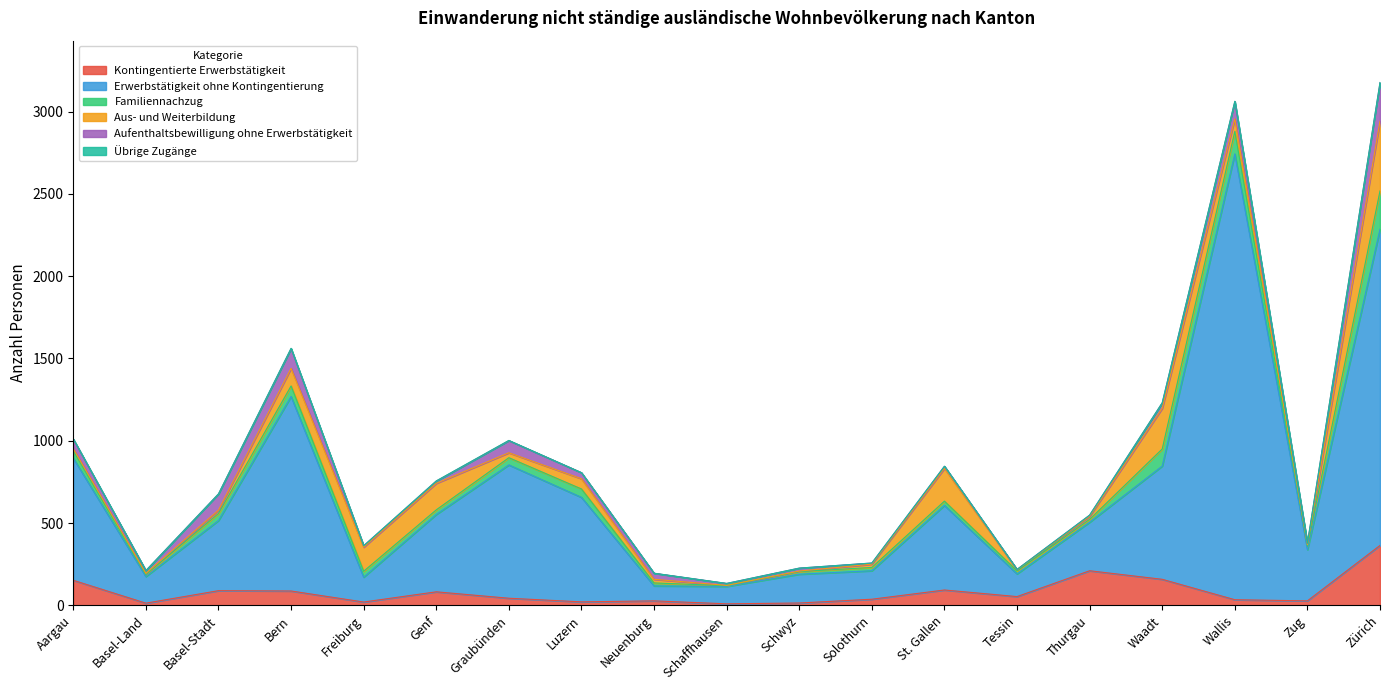

Reading left to right, transcribe all the data shown in this chart.

Kontingentierte Erwerbstätigkeit: Aargau=152	Basel-Land=13	Basel-Stadt=89	Bern=87	Freiburg=20	Genf=82	Graubünden=43	Luzern=21	Neuenburg=27	Schaffhausen=9	Schwyz=14	Solothurn=37	St. Gallen=93	Tessin=53	Thurgau=210	Waadt=158	Wallis=34	Zug=27	Zürich=364
Erwerbstätigkeit ohne Kontingentierung: Aargau=742	Basel-Land=162	Basel-Stadt=426	Bern=1182	Freiburg=151	Genf=470	Graubünden=810	Luzern=635	Neuenburg=91	Schaffhausen=106	Schwyz=175	Solothurn=173	St. Gallen=514	Tessin=138	Thurgau=295	Waadt=688	Wallis=2709	Zug=311	Zürich=1921
Familiennachzug: Aargau=45	Basel-Land=12	Basel-Stadt=43	Bern=64	Freiburg=36	Genf=28	Graubünden=44	Luzern=51	Neuenburg=18	Schaffhausen=4	Schwyz=16	Solothurn=20	St. Gallen=26	Tessin=18	Thurgau=17	Waadt=104	Wallis=137	Zug=21	Zürich=233
Aus- und Weiterbildung: Aargau=13	Basel-Land=7	Basel-Stadt=20	Bern=107	Freiburg=146	Genf=161	Graubünden=30	Luzern=62	Neuenburg=22	Schaffhausen=2	Schwyz=3	Solothurn=20	St. Gallen=199	Tessin=7	Thurgau=18	Waadt=247	Wallis=76	Zug=9	Zürich=424
Aufenthaltsbewilligung ohne Erwerbstätigkeit: Aargau=58	Basel-Land=17	Basel-Stadt=99	Bern=120	Freiburg=9	Genf=14	Graubünden=74	Luzern=37	Neuenburg=37	Schaffhausen=12	Schwyz=18	Solothurn=7	St. Gallen=13	Tessin=2	Thurgau=8	Waadt=33	Wallis=105	Zug=8	Zürich=234
Übrige Zugänge: Aargau=1	Basel-Land=0	Basel-Stadt=0	Bern=2	Freiburg=0	Genf=1	Graubünden=1	Luzern=0	Neuenburg=0	Schaffhausen=0	Schwyz=0	Solothurn=0	St. Gallen=0	Tessin=0	Thurgau=0	Waadt=1	Wallis=2	Zug=2	Zürich=1